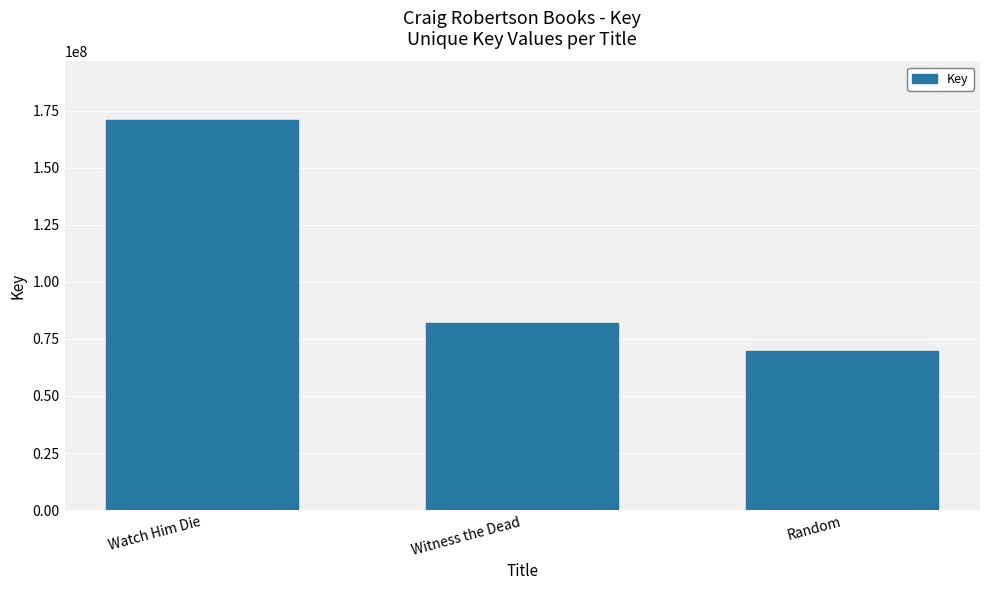

At which label does the data first exceed 81973150?

Watch Him Die